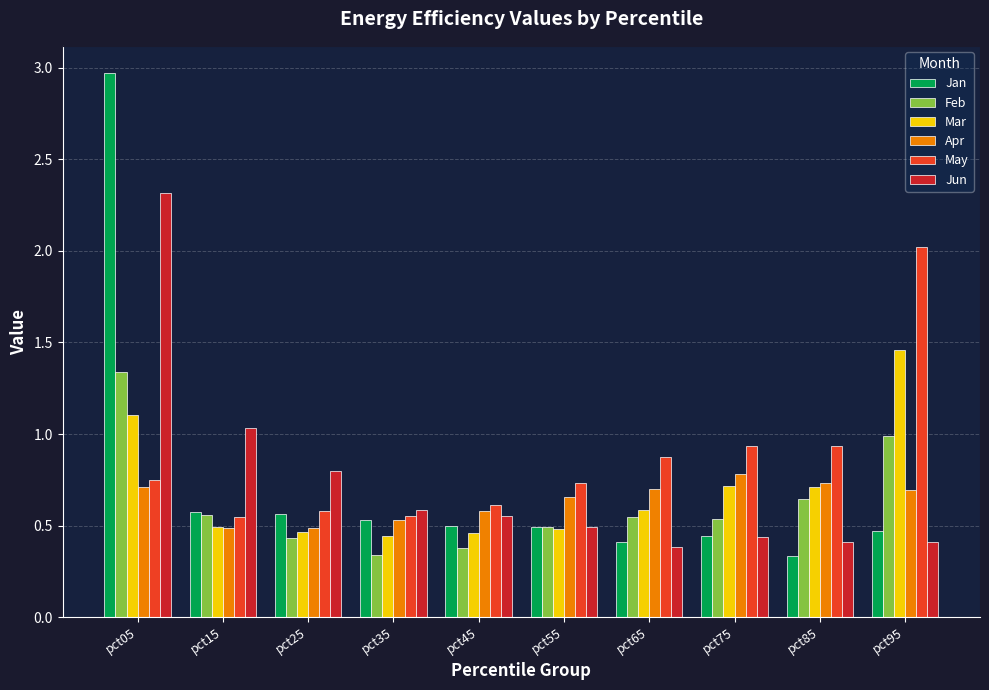

At which label does Jun reach its minimum?

pct65